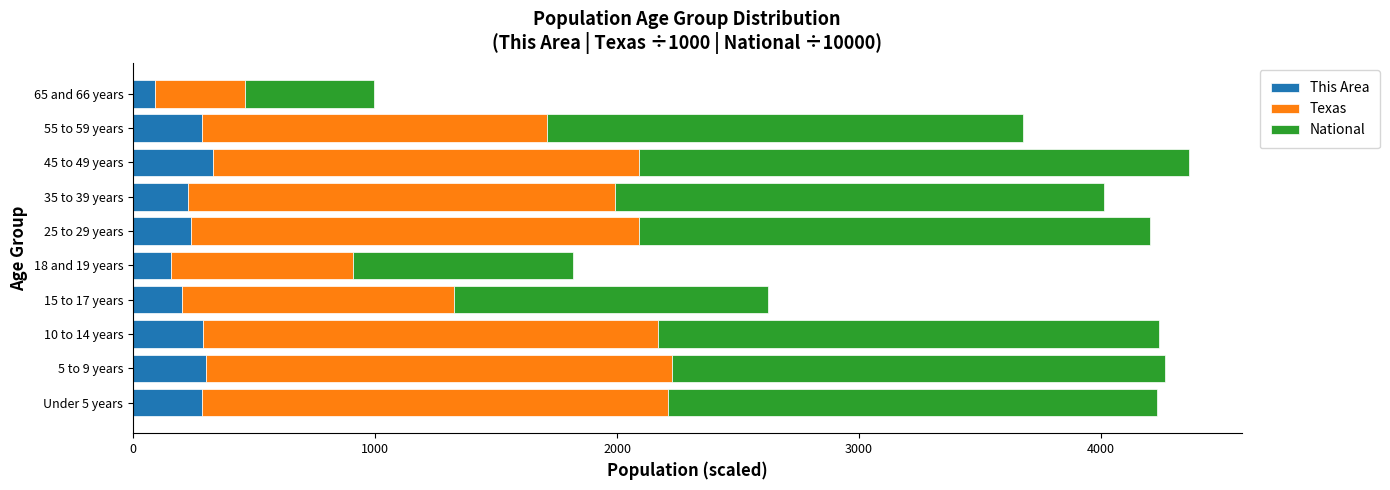

What is the total value across all series at 45 to 49 years?

4362.3